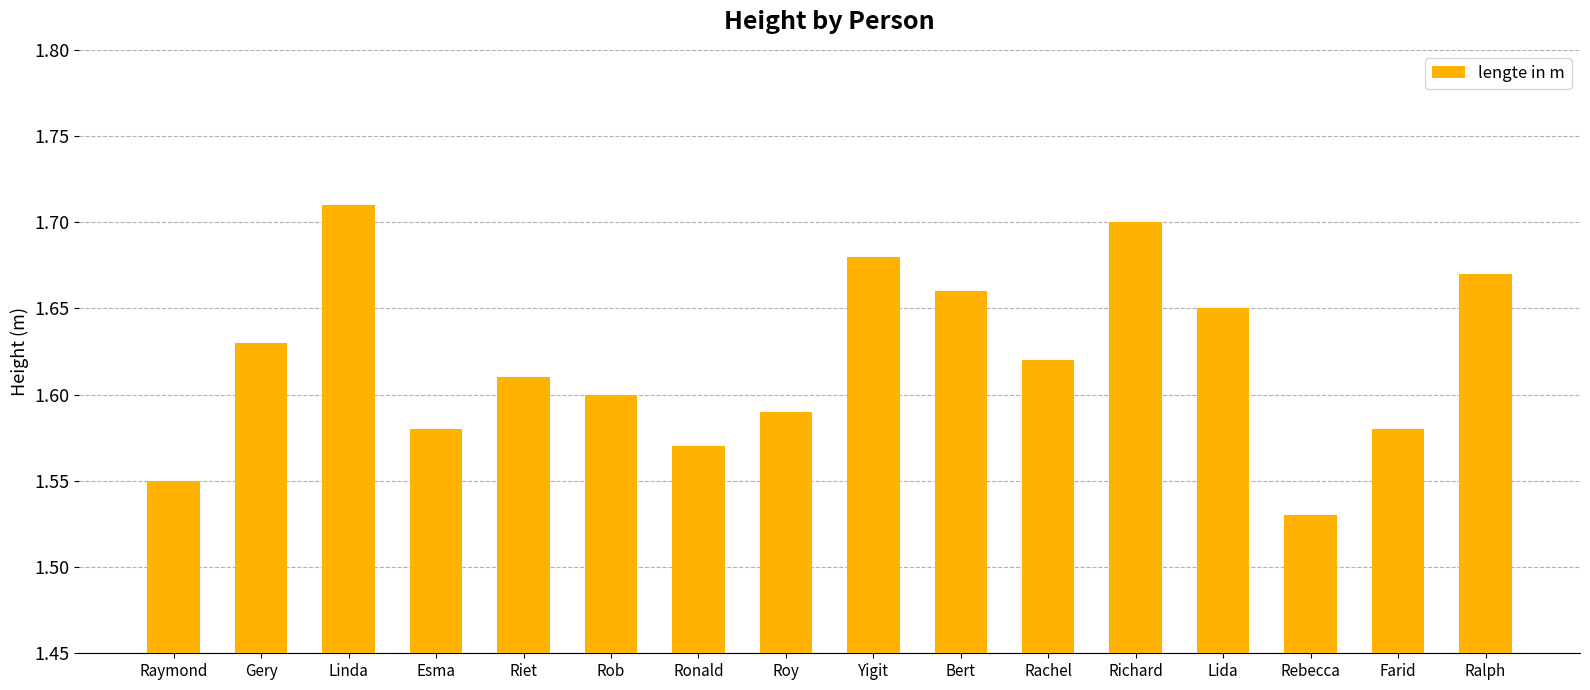

True or false: the data shows 1.6 at Esma.

True